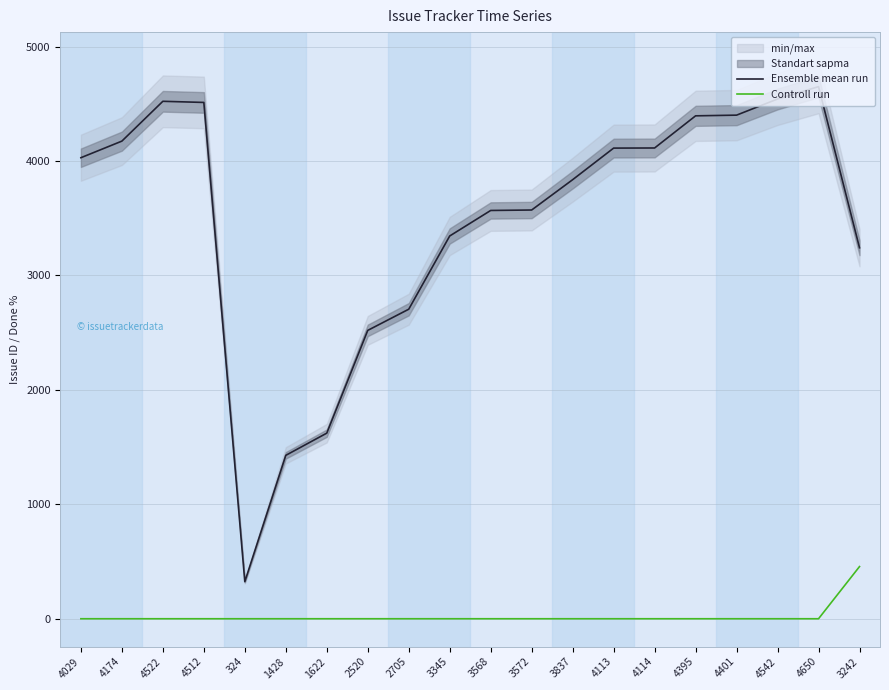

Reading right to left, extract all data points from this chart.

Ensemble mean run: 3242.0	4650.0	4542.0	4401.0	4395.0	4114.0	4113.0	3837.0	3572.0	3568.0	3345.0	2705.0	2520.0	1622.0	1428.0	324.0	4512.0	4522.0	4174.0	4029.0
Controll run: 455.9	0.0	0.0	0.0	0.0	0.0	0.0	0.0	0.0	0.0	0.0	0.0	0.0	0.0	0.0	0.0	0.0	0.0	0.0	0.0